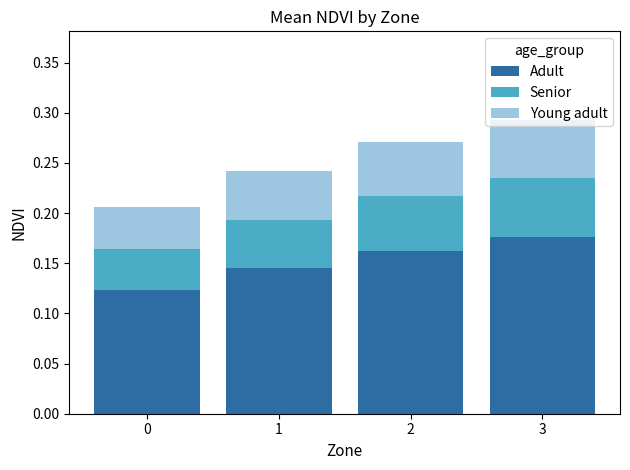

What is the total value across all series at 3?

0.3